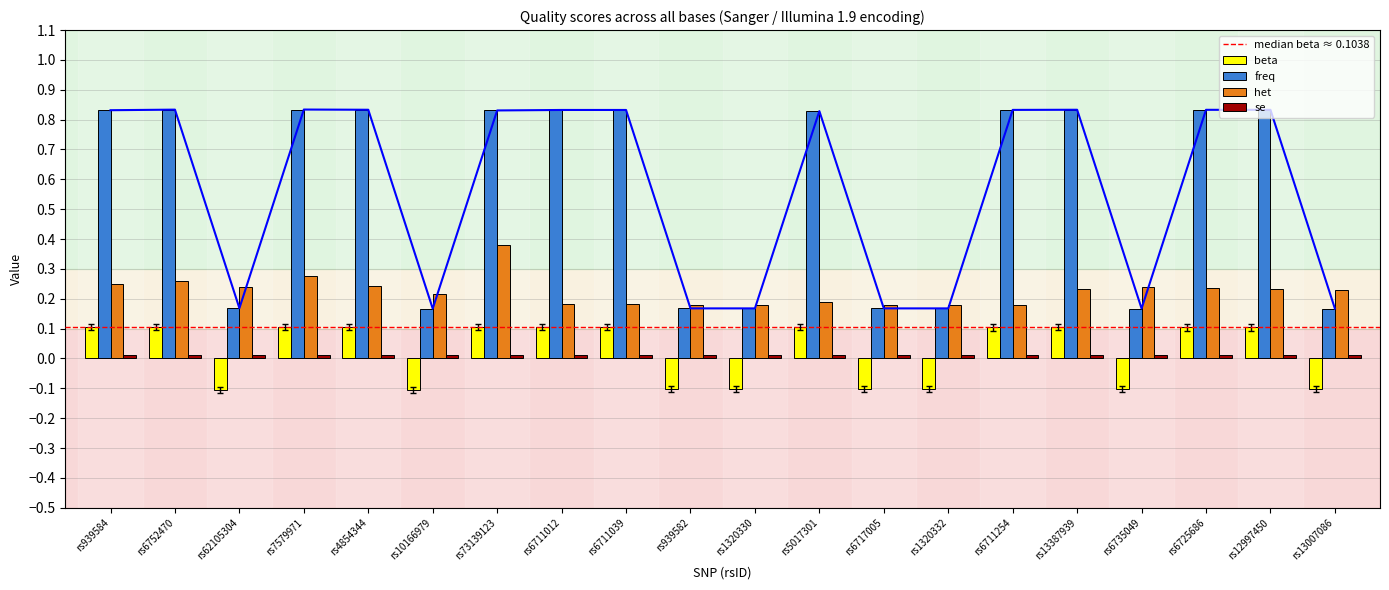

What is the total value across all series at rs6711012?

1.1